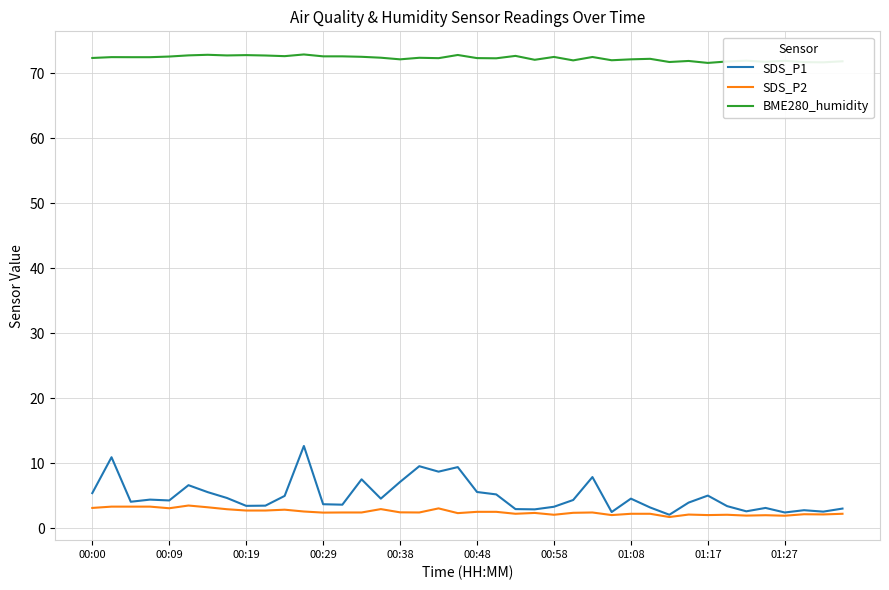

What is the minimum value shown in the chart?

1.7